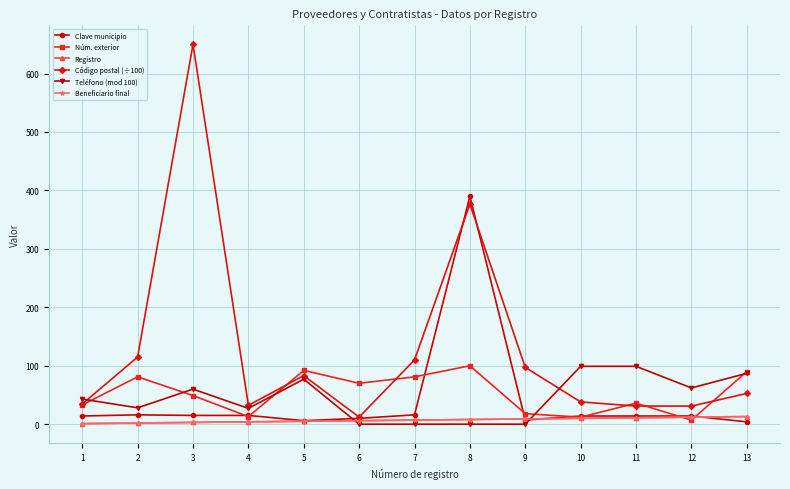

Rank the series at 6 from lowest to highest value.

Teléfono (mod 100), Registro, Beneficiario final, Clave municipio, Código postal (÷100), Núm. exterior